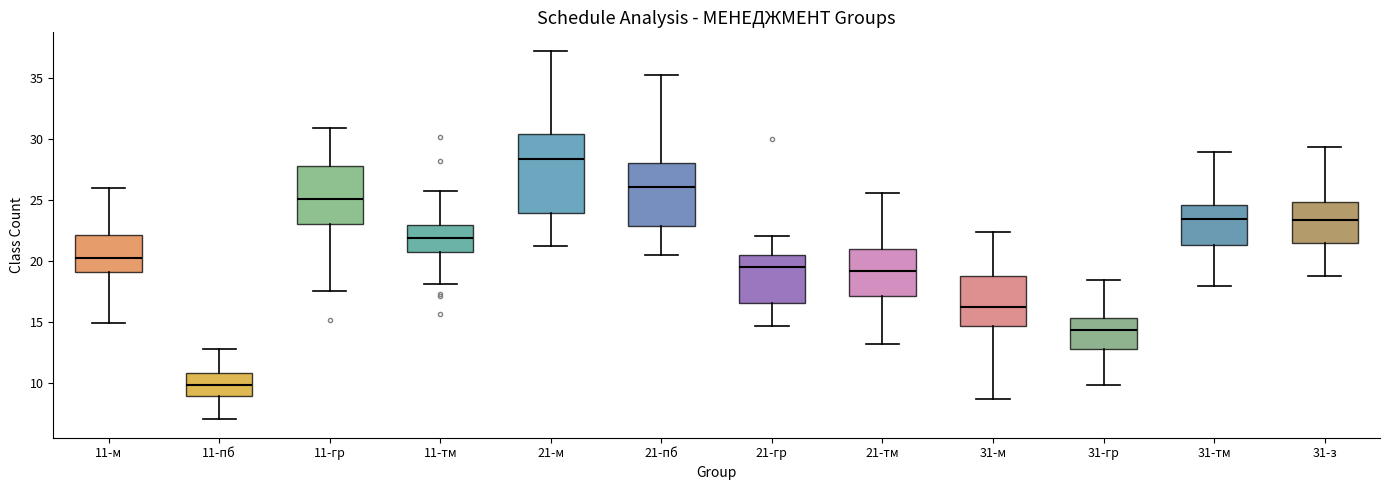

Reading left to right, read every box against the y-axis: the position of its median line, the range the box covers, and the ends of its whiskers. The values are not printed on the chart, so give them approximately, as read against the axis.

11-м: median 20.5, box 19.0 to 22.0, whiskers 15.0 to 26.0
11-пб: median 10.0, box 9.0 to 11.0, whiskers 7.0 to 13.0
11-гр: median 25.0, box 23.0 to 28.0, whiskers 17.5 to 31.0
11-тм: median 22.0, box 20.5 to 23.0, whiskers 18.0 to 26.0
21-м: median 28.5, box 24.0 to 30.5, whiskers 21.0 to 37.0
21-пб: median 26.0, box 23.0 to 28.0, whiskers 20.5 to 35.0
21-гр: median 19.5, box 16.5 to 20.5, whiskers 14.5 to 22.0
21-тм: median 19.0, box 17.0 to 21.0, whiskers 13.0 to 25.5
31-м: median 16.5, box 14.5 to 19.0, whiskers 8.5 to 22.5
31-гр: median 14.5, box 13.0 to 15.5, whiskers 10.0 to 18.5
31-тм: median 23.5, box 21.5 to 24.5, whiskers 18.0 to 29.0
31-з: median 23.5, box 21.5 to 25.0, whiskers 19.0 to 29.5